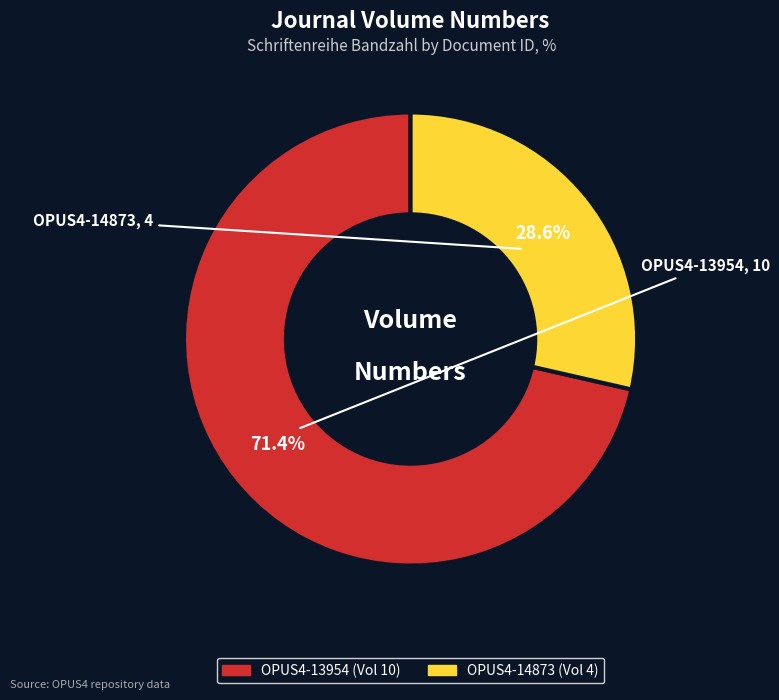

True or false: OPUS4-13954 accounts for 71% of the total.

True